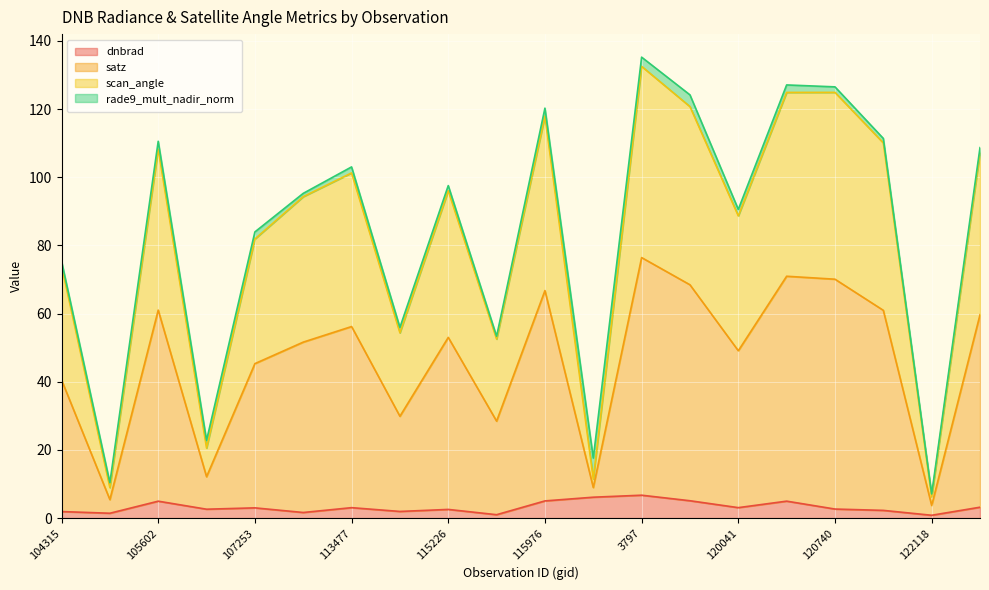

What position from the right is 115976?

10